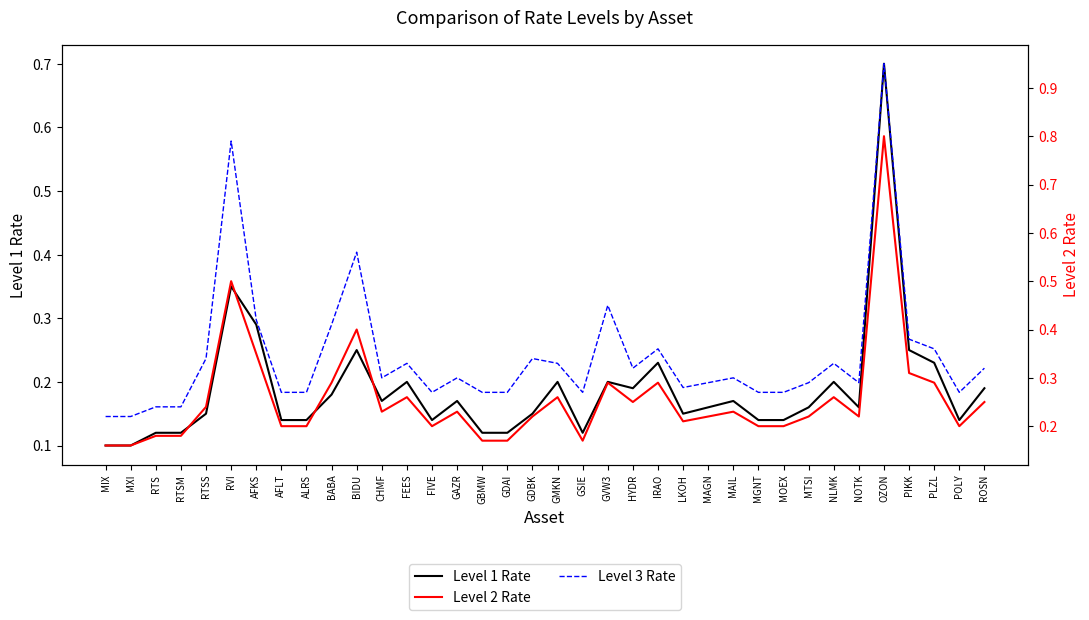

Reading left to right, extract all data points from this chart.

Level 1 Rate: 0.1	0.1	0.1	0.1	0.1	0.3	0.3	0.1	0.1	0.2	0.2	0.2	0.2	0.1	0.2	0.1	0.1	0.1	0.2	0.1	0.2	0.2	0.2	0.1	0.2	0.2	0.1	0.1	0.2	0.2	0.2	0.7	0.2	0.2	0.1	0.2
Level 2 Rate: 0.2	0.2	0.2	0.2	0.2	0.5	0.3	0.2	0.2	0.3	0.4	0.2	0.3	0.2	0.2	0.2	0.2	0.2	0.3	0.2	0.3	0.2	0.3	0.2	0.2	0.2	0.2	0.2	0.2	0.3	0.2	0.8	0.3	0.3	0.2	0.2
Level 3 Rate: 0.2	0.2	0.2	0.2	0.3	0.8	0.4	0.3	0.3	0.4	0.6	0.3	0.3	0.3	0.3	0.3	0.3	0.3	0.3	0.3	0.5	0.3	0.4	0.3	0.3	0.3	0.3	0.3	0.3	0.3	0.3	0.9	0.4	0.4	0.3	0.3